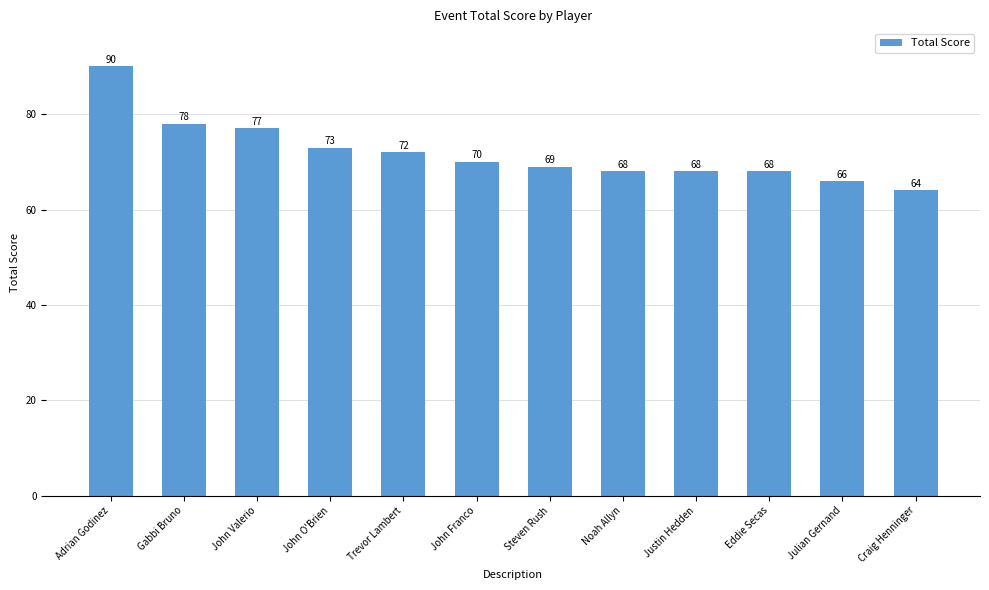

What is the difference between the maximum and second lowest values?

24